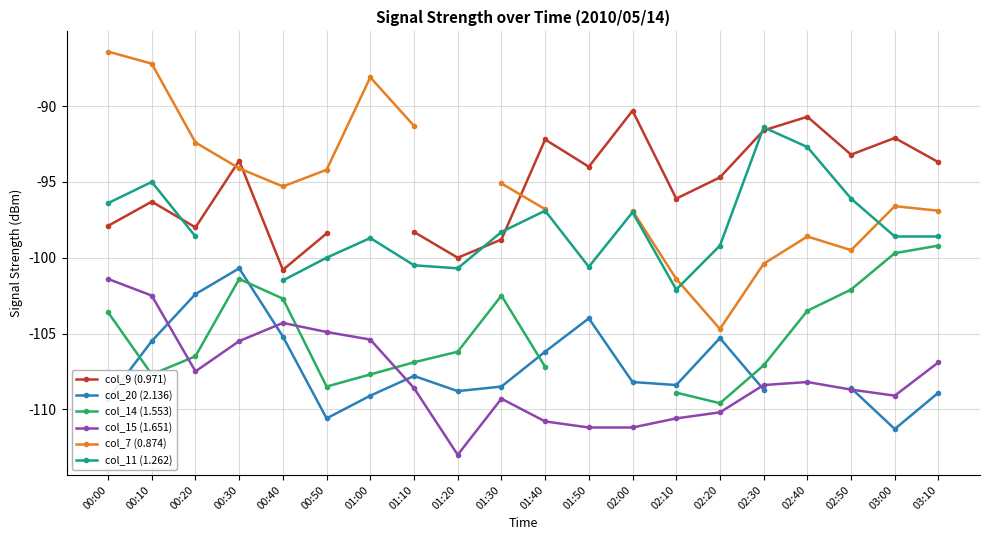

The value of col_9 (0.971) at 00:00 is -97.9. True or false?

True